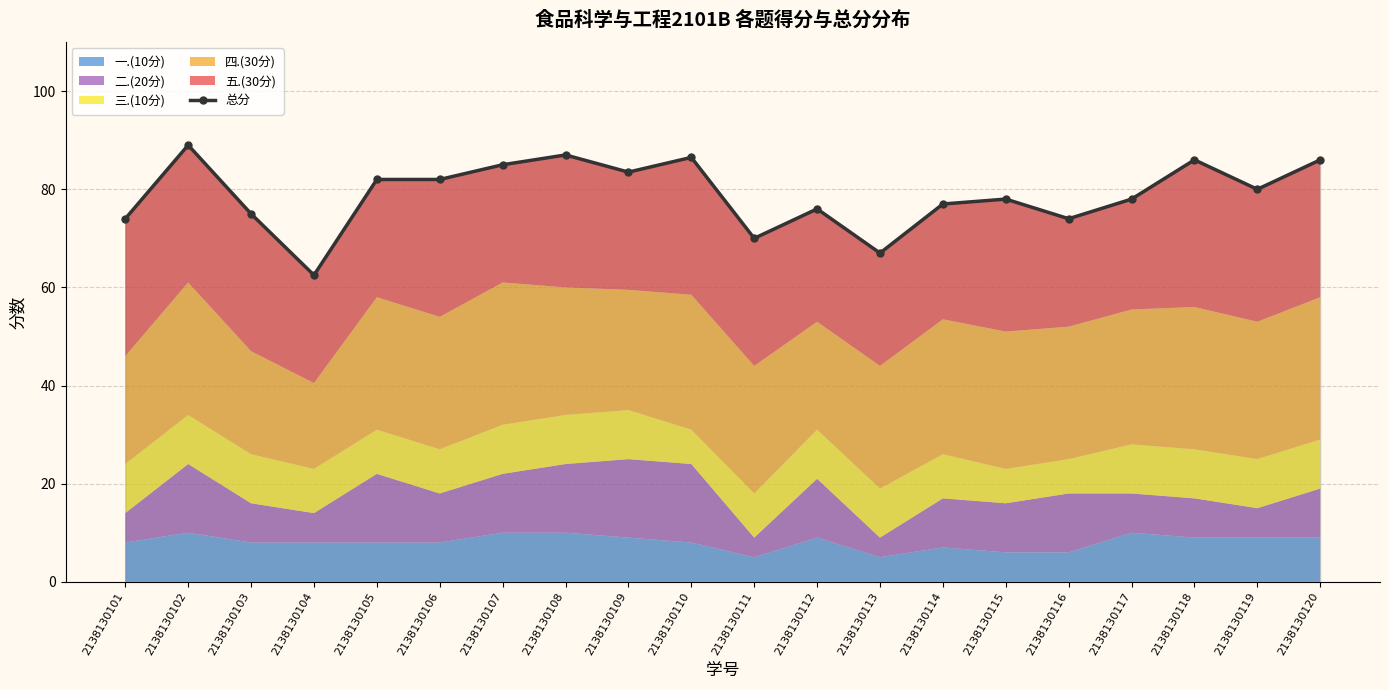

What is the value of the 5th point from the left?

82.0